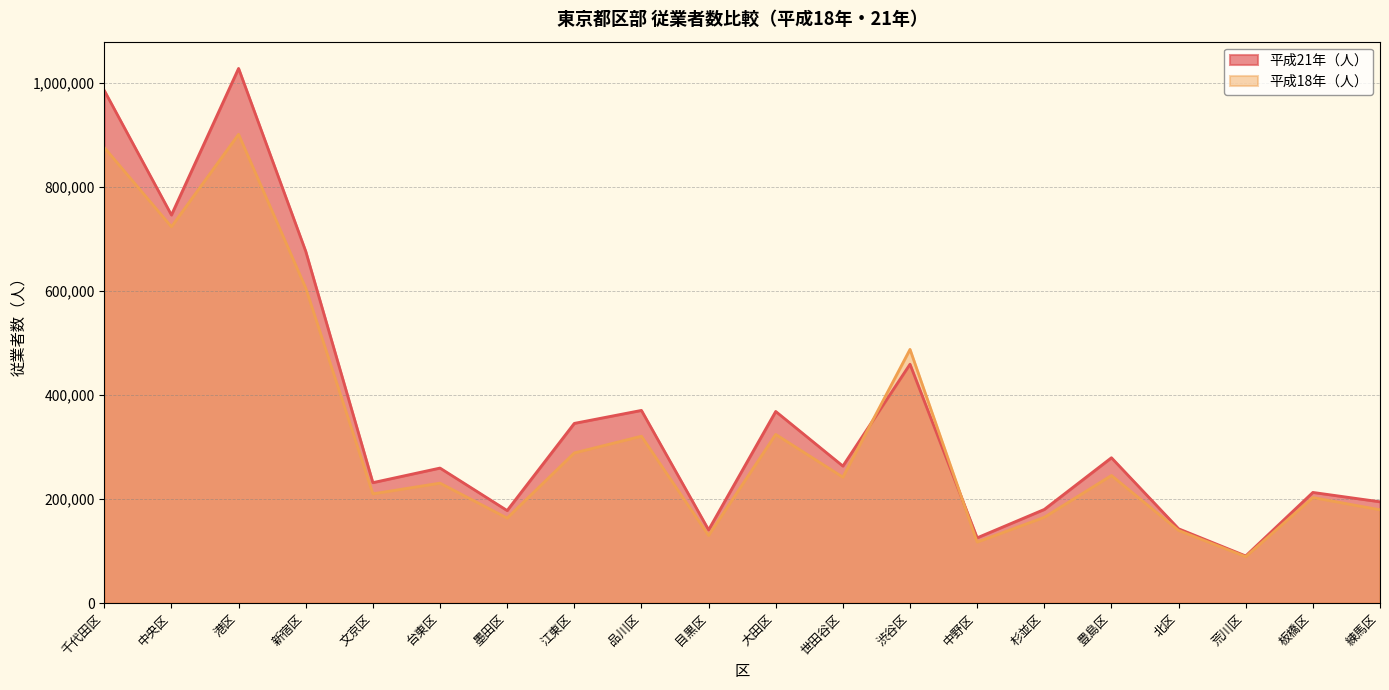

At how many categories does at least one series exceed 409918?

5